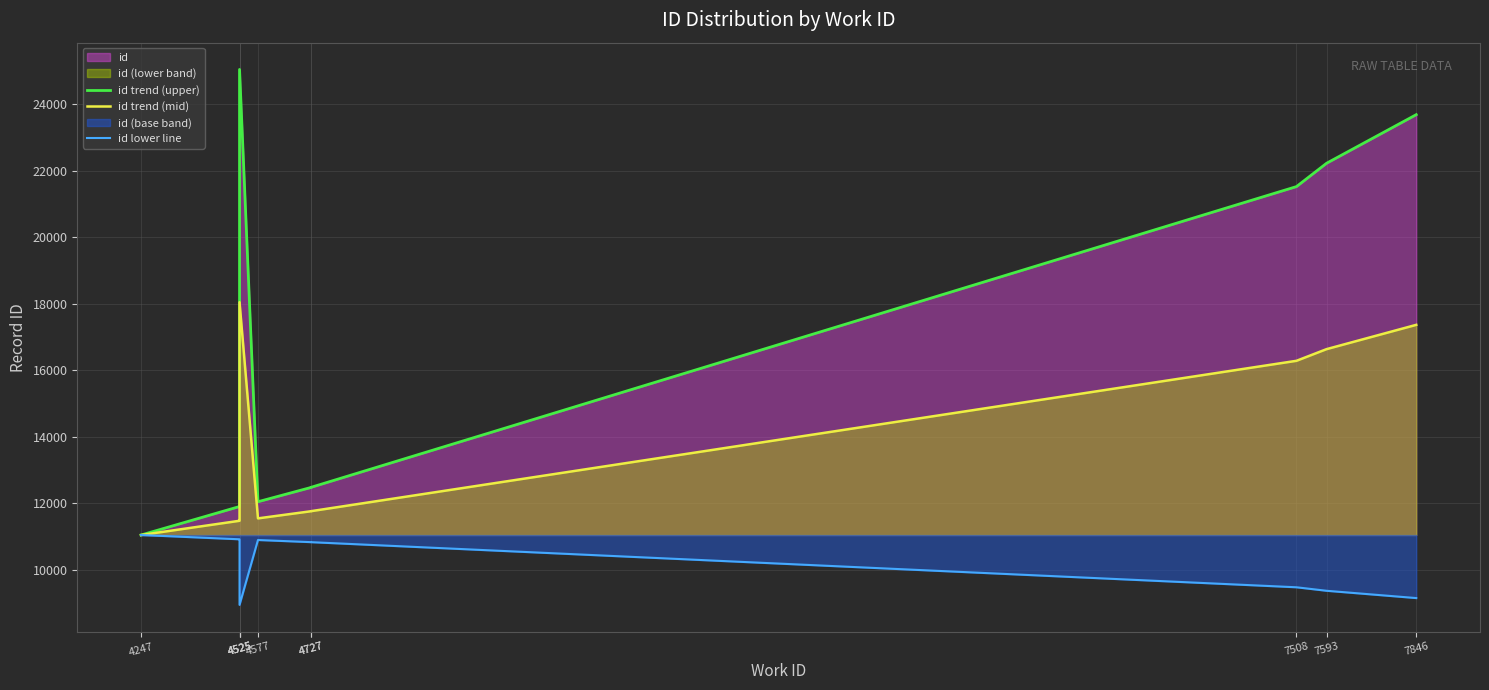

Where is id trend (upper) nearest to the value 18040?

7508